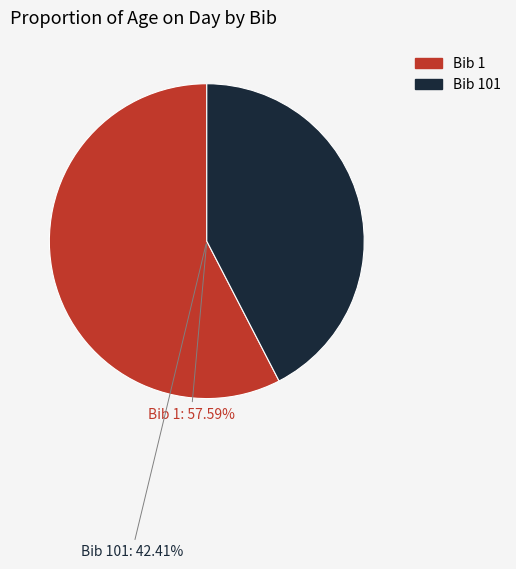

Which has a higher value, 101 or 1?

1